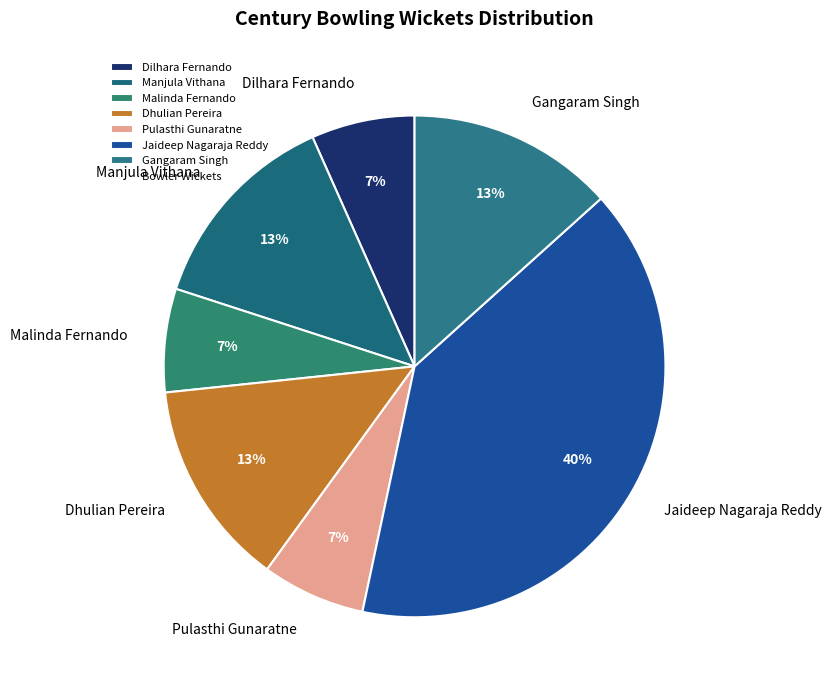

Approximately how many times larger is the value at Gangaram Singh compared to Jaideep Nagaraja Reddy?

0.3